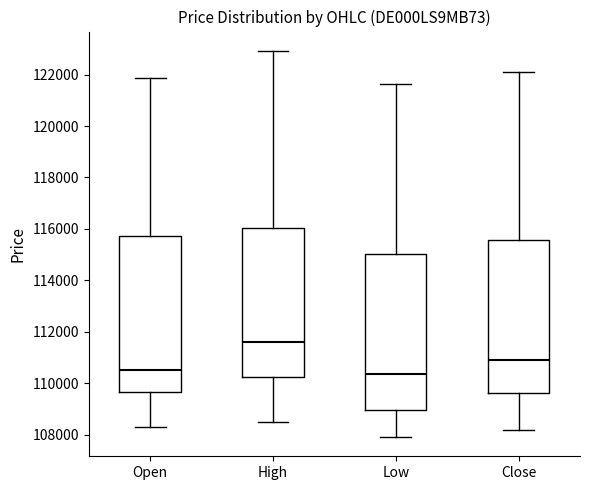

Reading left to right, read every box against the y-axis: the position of its median line, the range the box covers, and the ends of its whiskers. The values are not printed on the chart, so give them approximately, as read against the axis.

Open: median 110600, box 109600 to 115800, whiskers 108200 to 121800
High: median 111600, box 110200 to 116000, whiskers 108400 to 123000
Low: median 110400, box 109000 to 115000, whiskers 108000 to 121600
Close: median 111000, box 109600 to 115600, whiskers 108200 to 122200